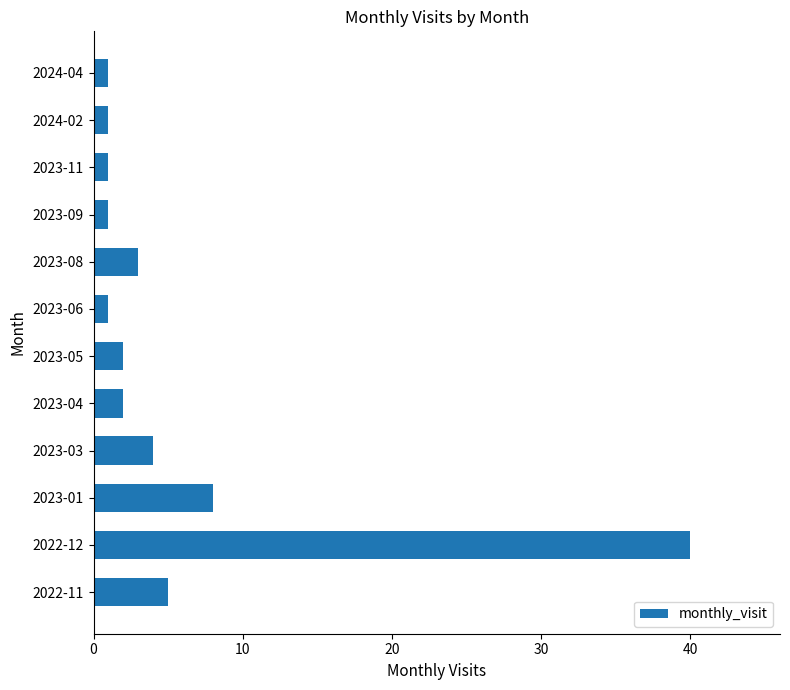

What is the minimum value shown in the chart?

1